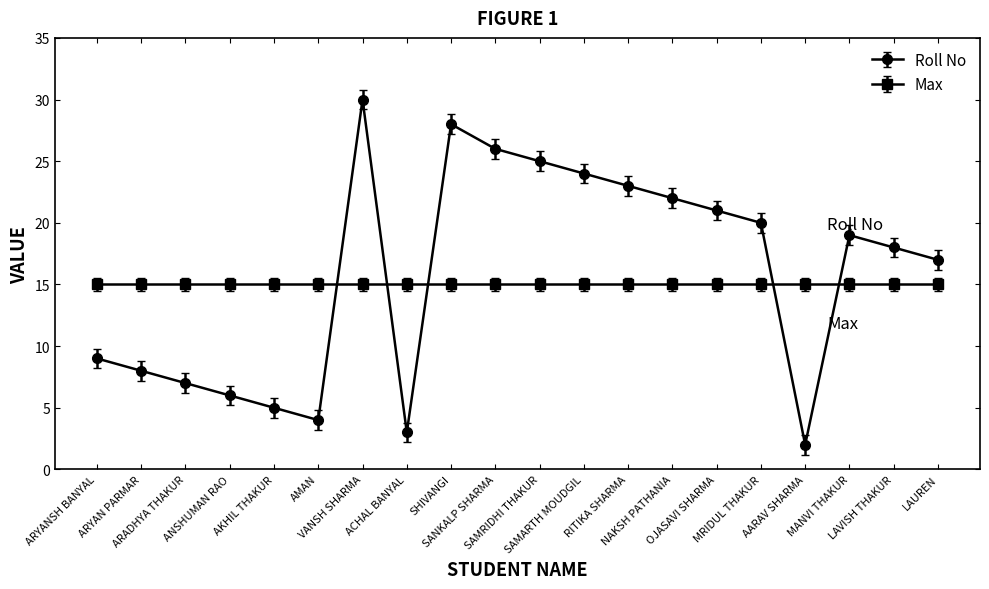

Which series has the widest spread of values?

Roll No